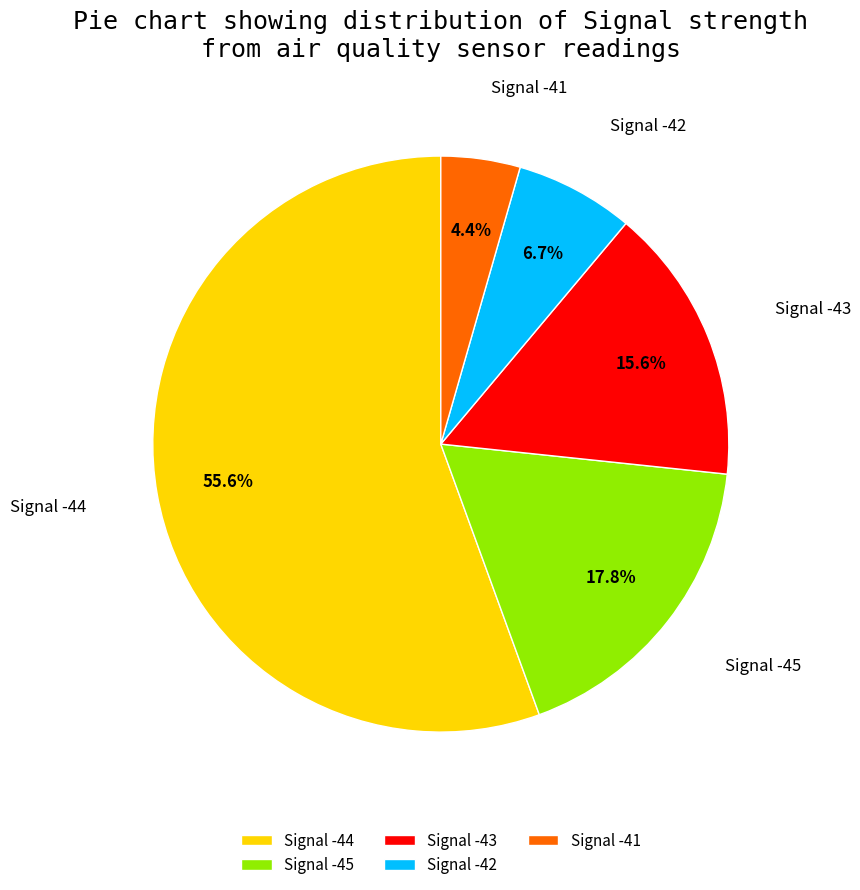

Which slice is the smallest?

Signal -41